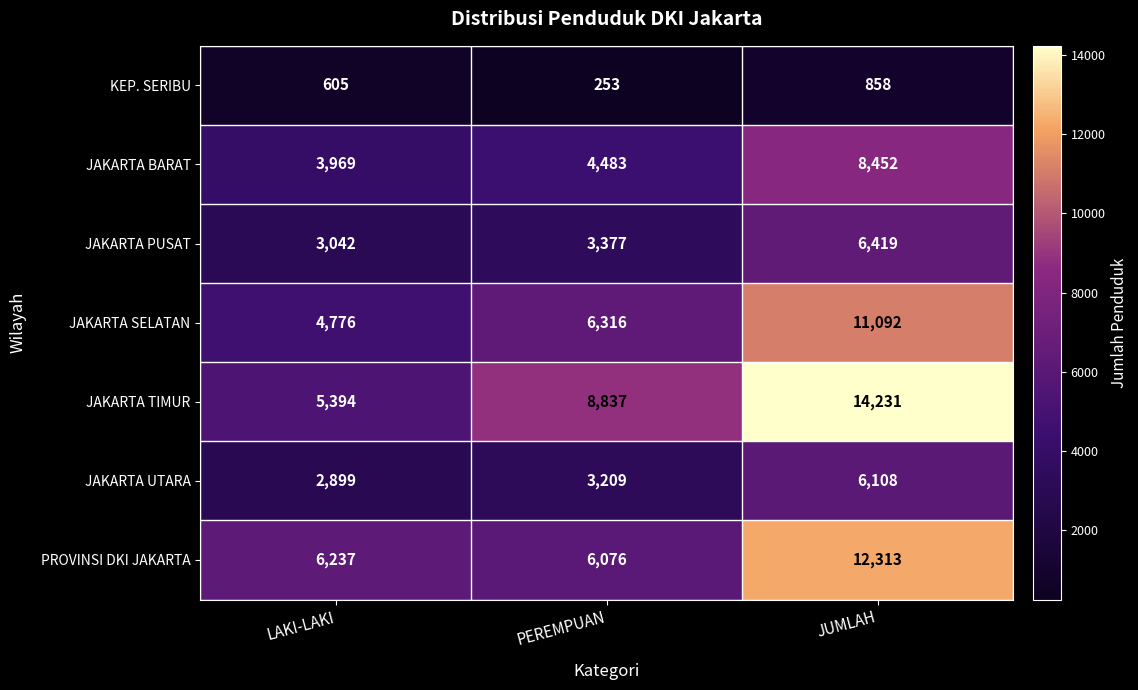

What is the smallest value displayed?

253